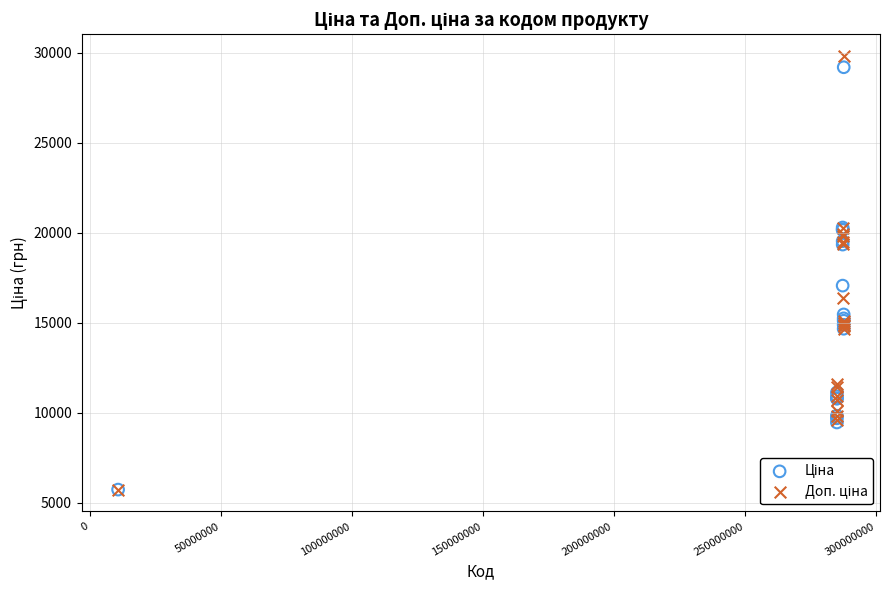

Across all series, what Y value is closest to 17781?

17071.2